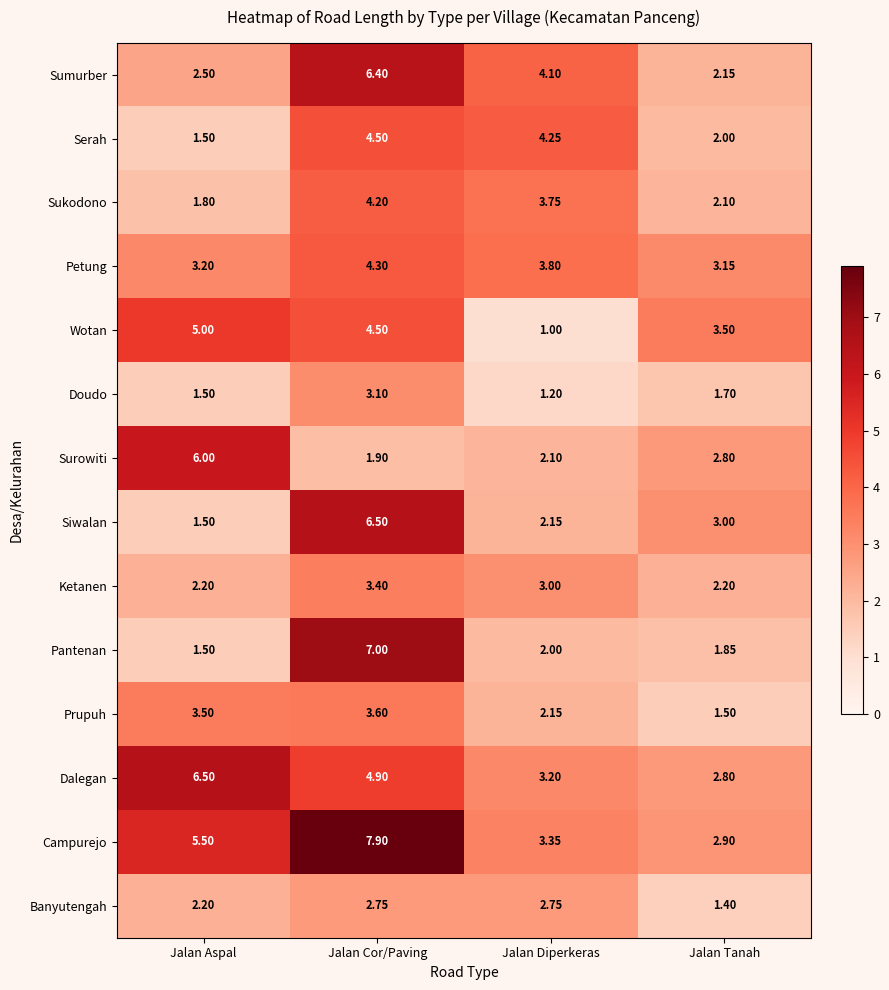

Which series changed the most between Jalan Aspal and Jalan Cor/Paving?

Pantenan